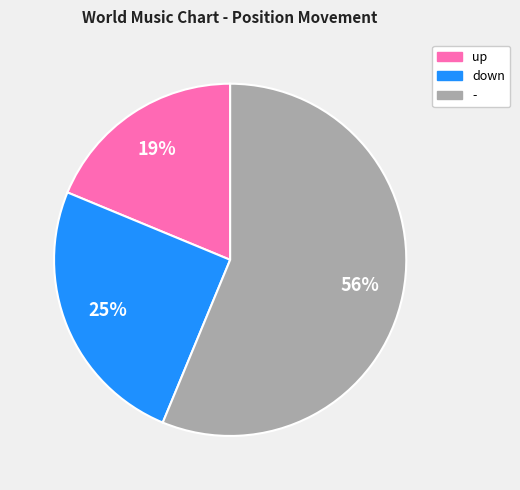

Approximately how many times larger is the value at up compared to -?

0.3